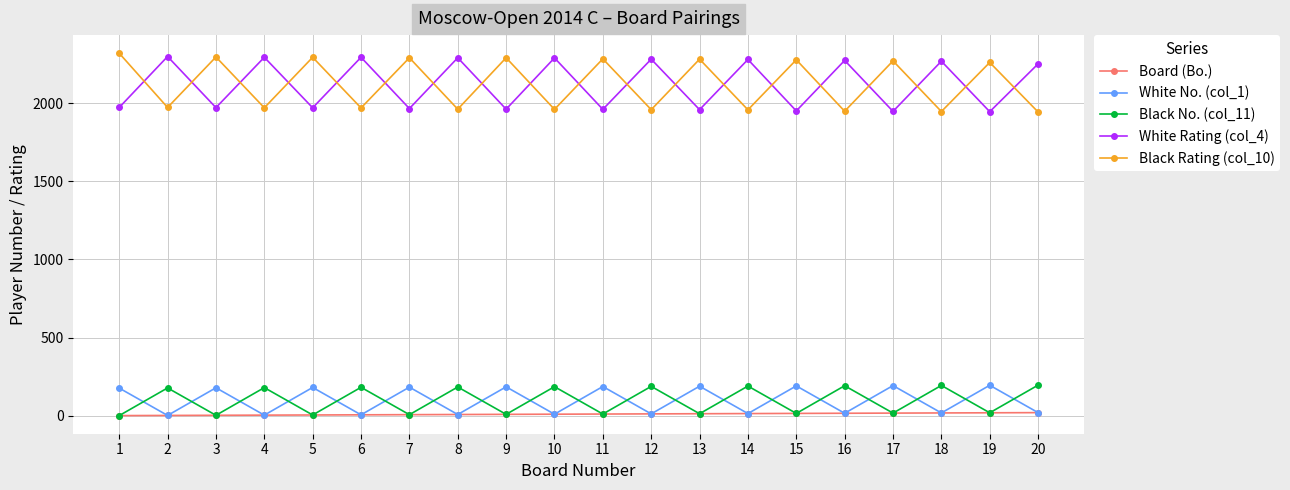

True or false: Black No. (col_11) has more than 1 interior local peaks.

True